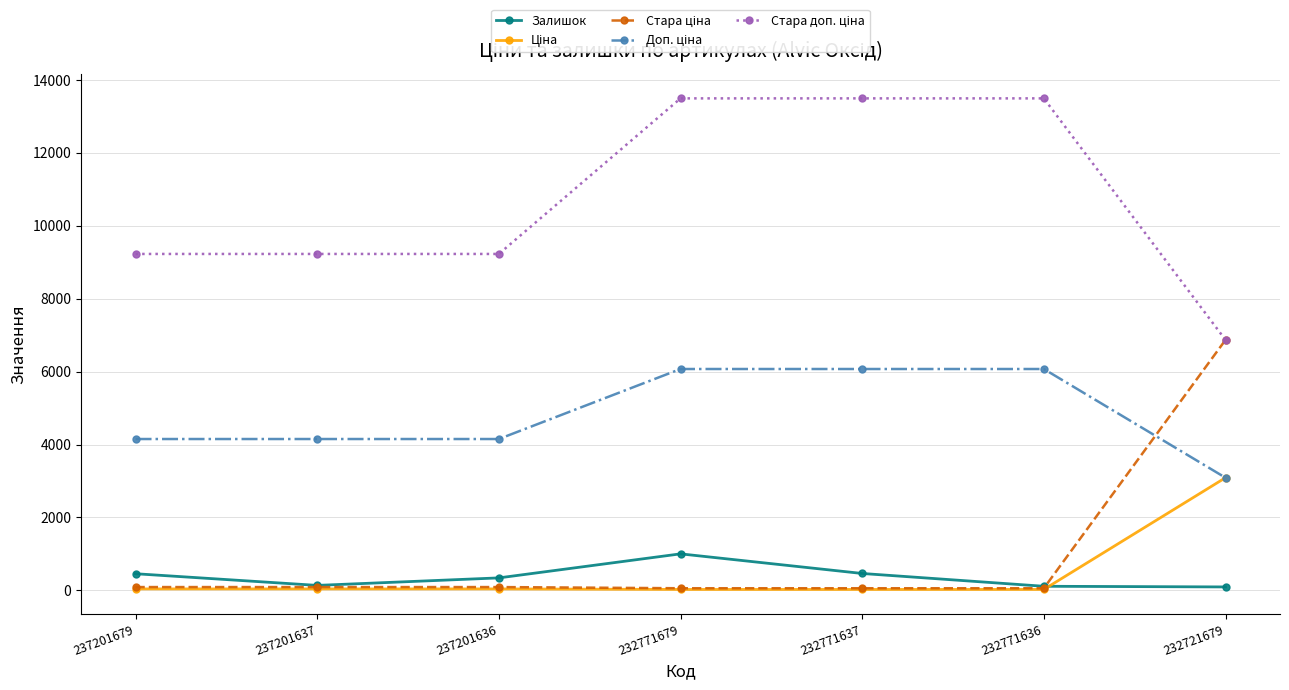

True or false: Залишок has more than 0 points higher than both neighbors.

True